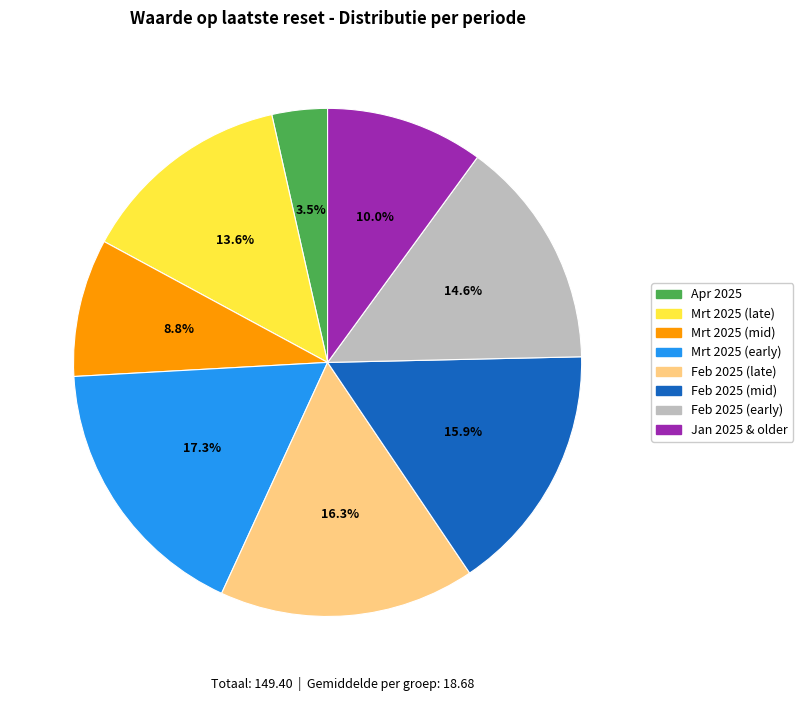

Is there a majority slice in this chart?

No